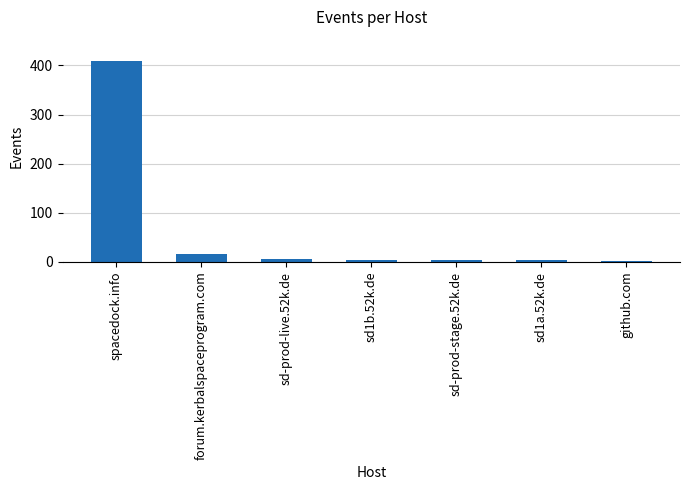

What is the change in value from sd-prod-live.52k.de to sd1a.52k.de?

-4